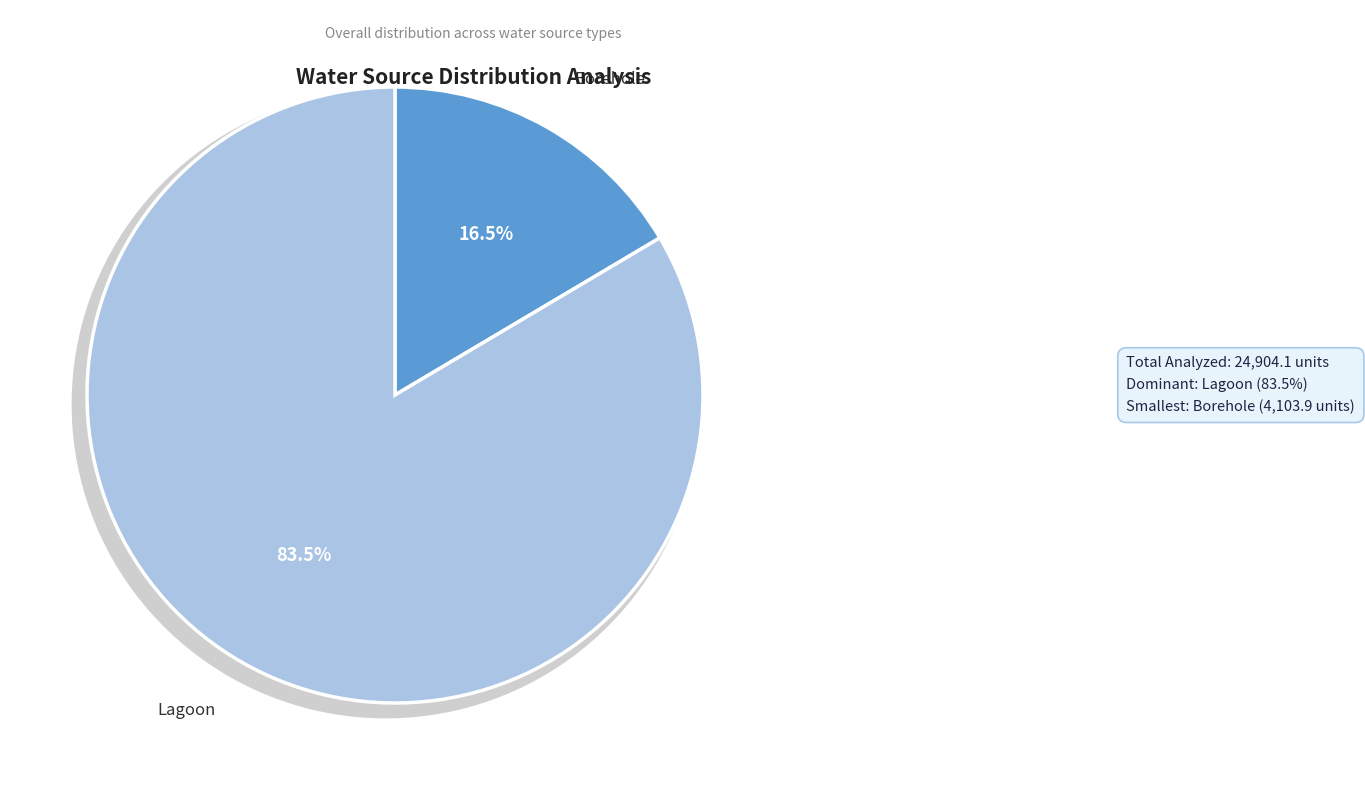

Which slice is the largest?

Lagoon